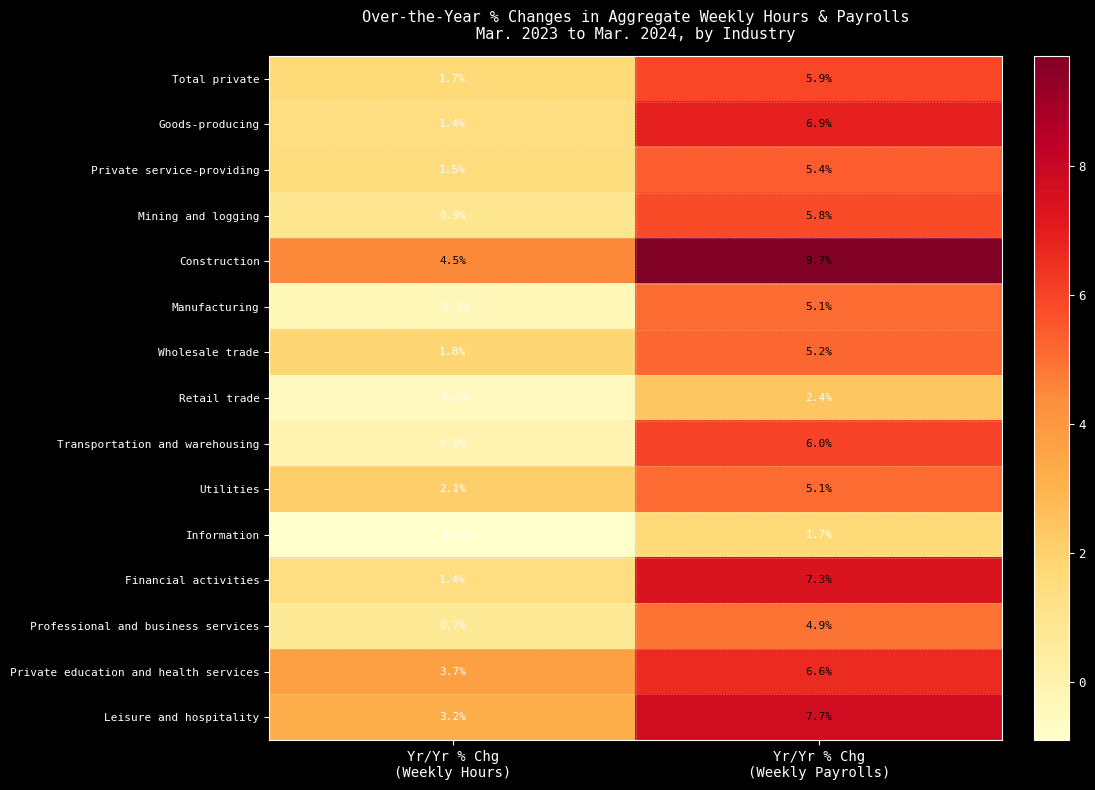

What is the sum of all Mining and logging values?

6.7